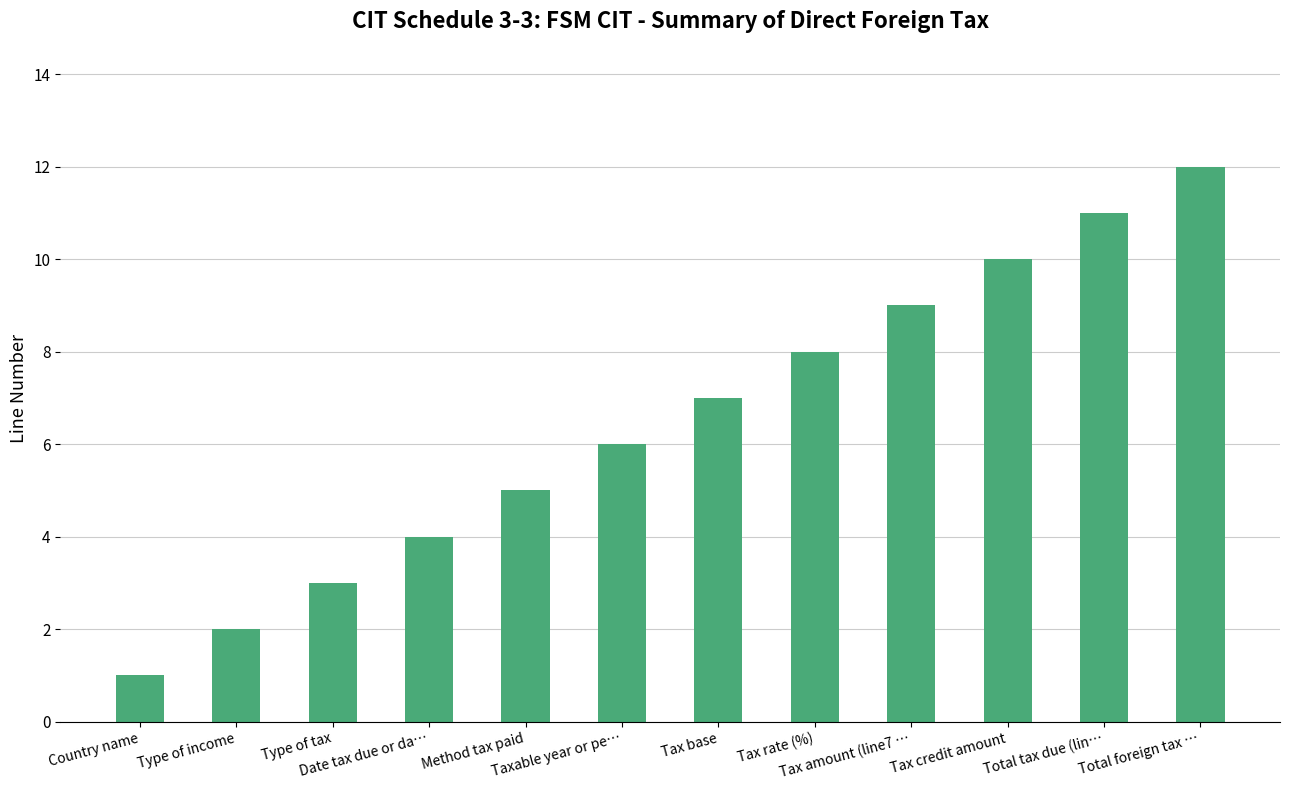

What is the difference between the second highest and second lowest values?

9